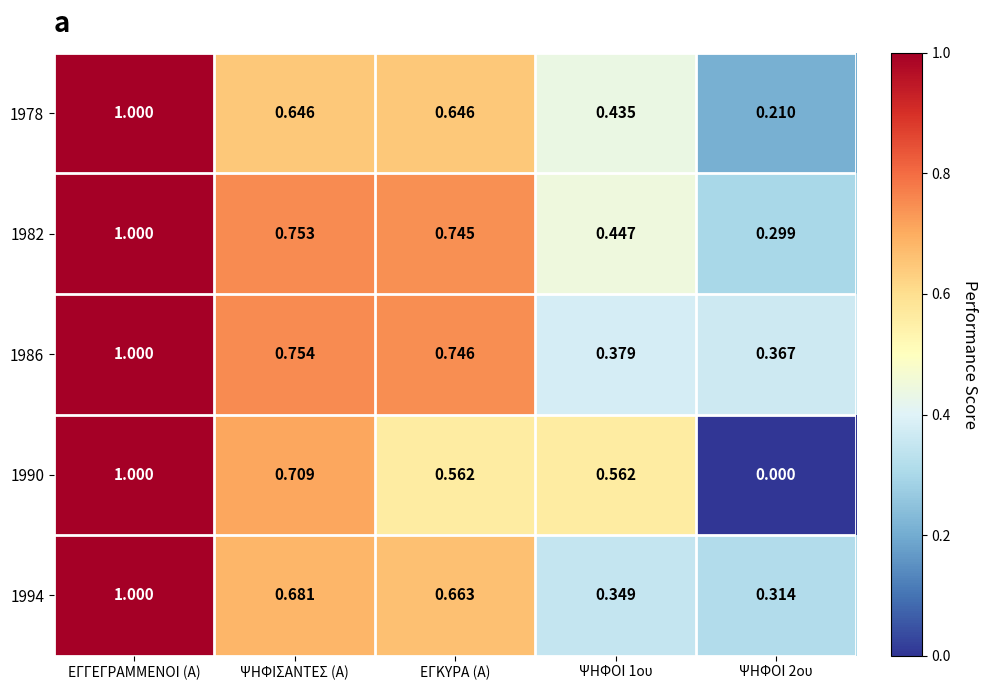

At which category is the sum across all series the highest?

ΕΓΓΕΓΡΑΜΜΕΝΟΙ (Α)